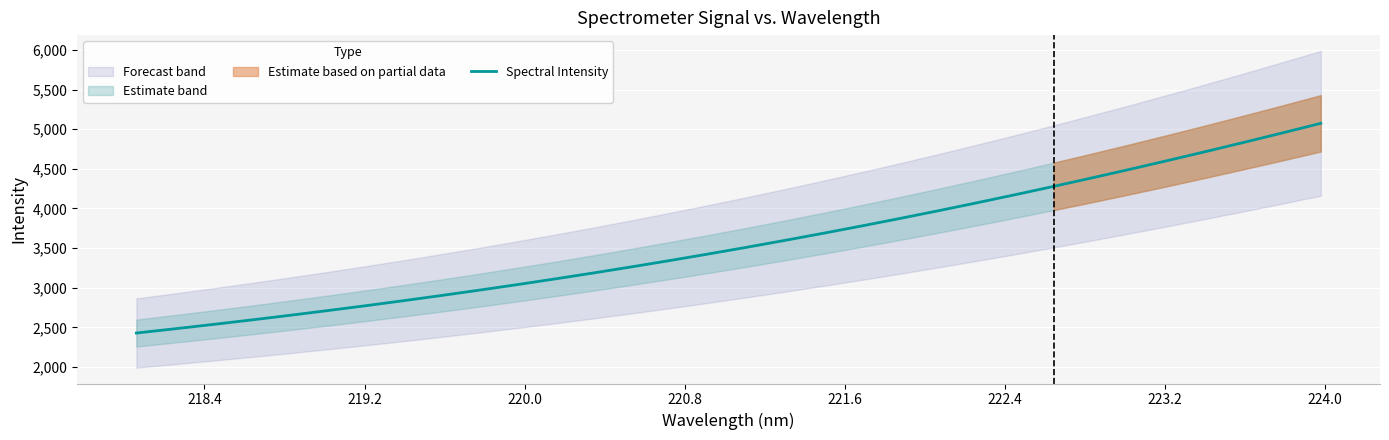

What is the minimum value for Spectral Intensity?

2427.9